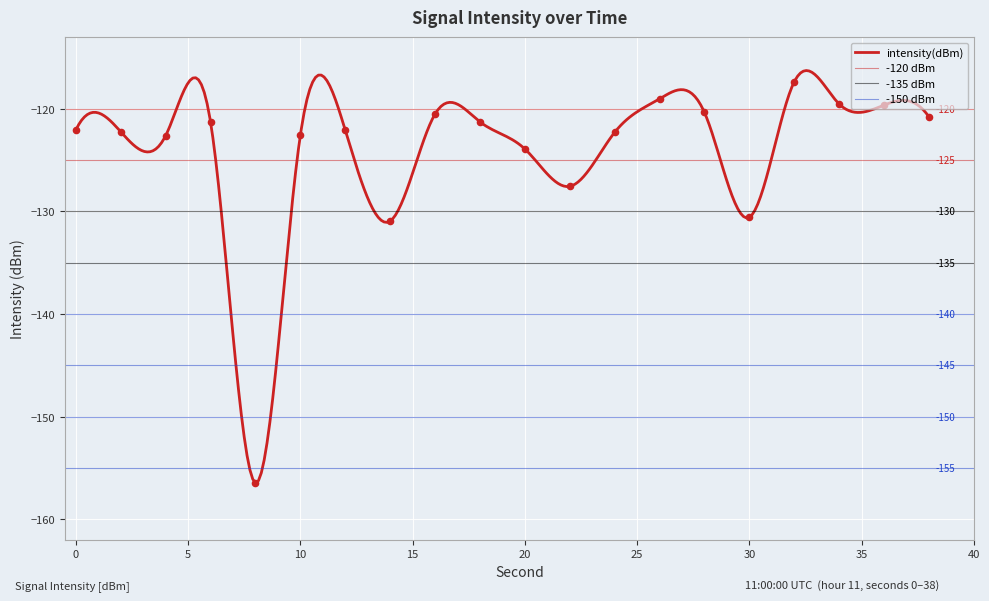

Which has a higher value, 6 or 12?

6